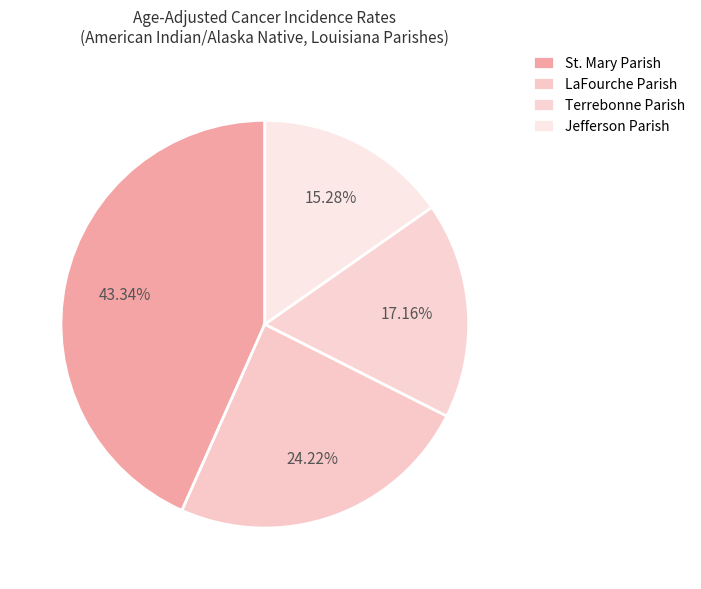

Is the sum of Jefferson Parish and Terrebonne Parish greater than half?

No